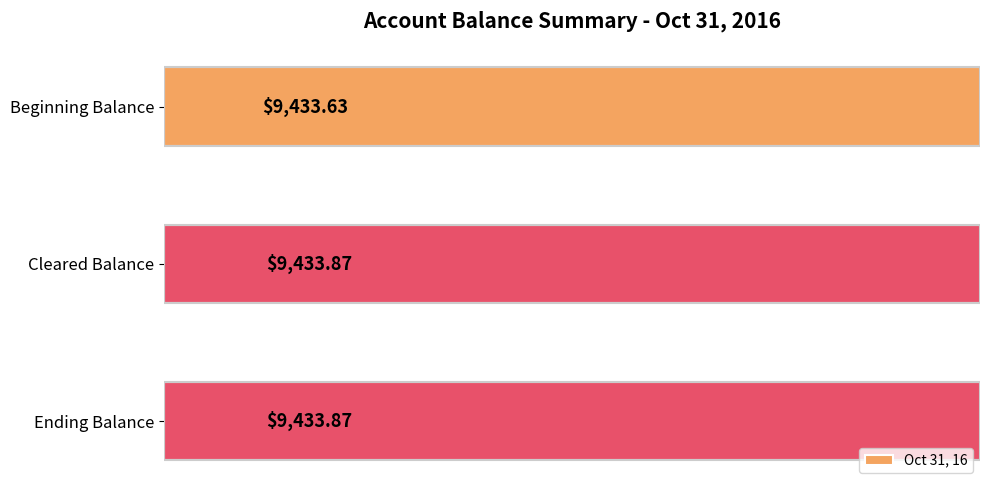

What is the sum of all values?

28301.4